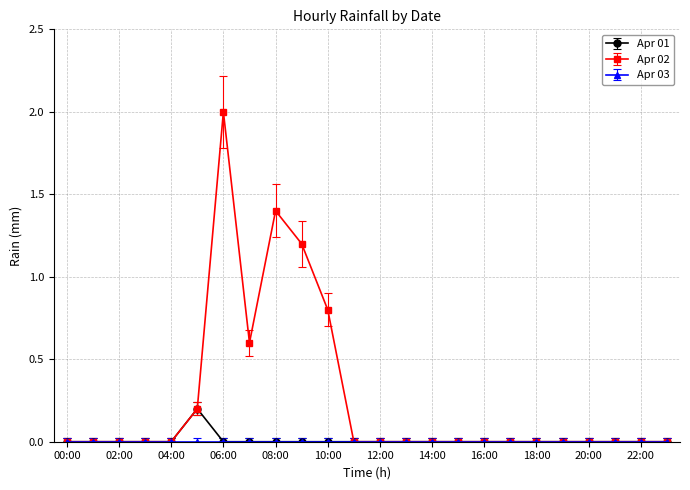

Which series has the widest spread of values?

Apr 02